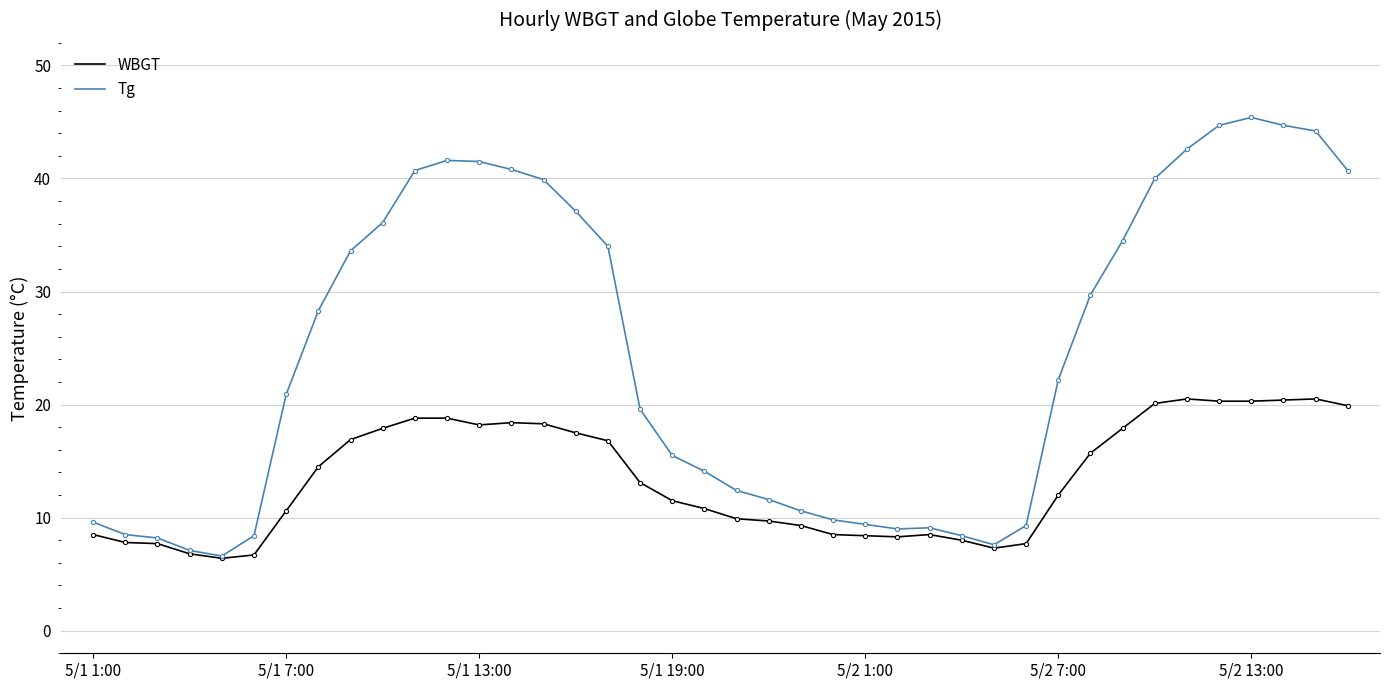

Which series has the largest total across all categories?

Tg